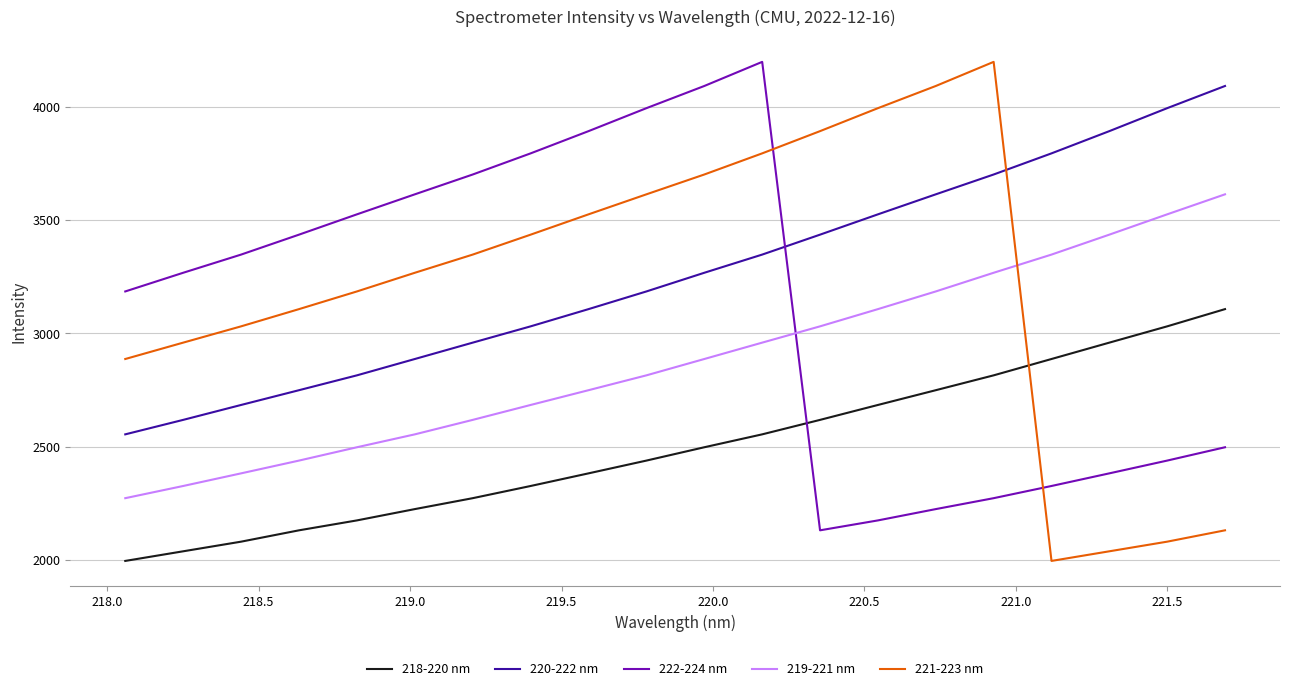

What is the lowest value of the 222-224 nm series?

2130.4